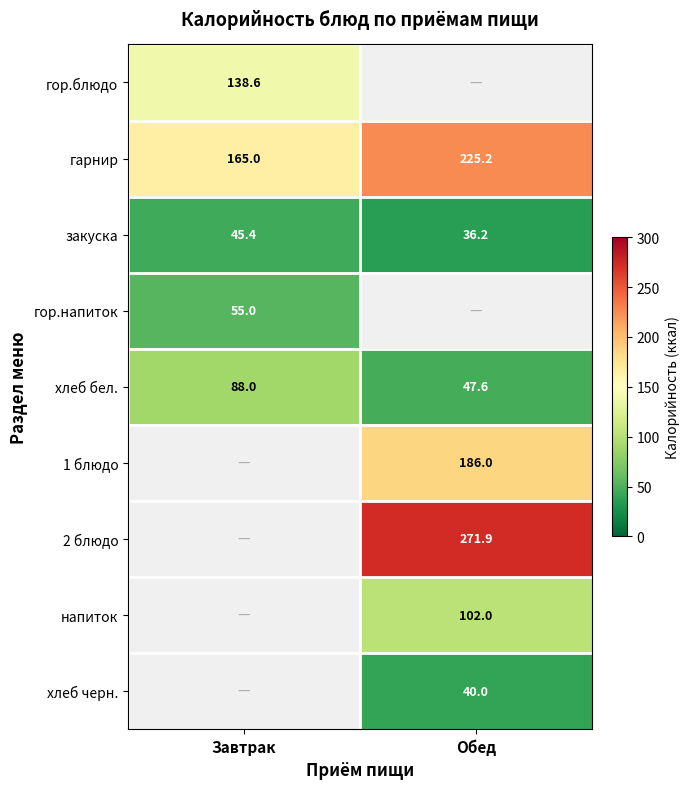

True or false: хлеб бел. has a value of 144.3 at Завтрак.

False